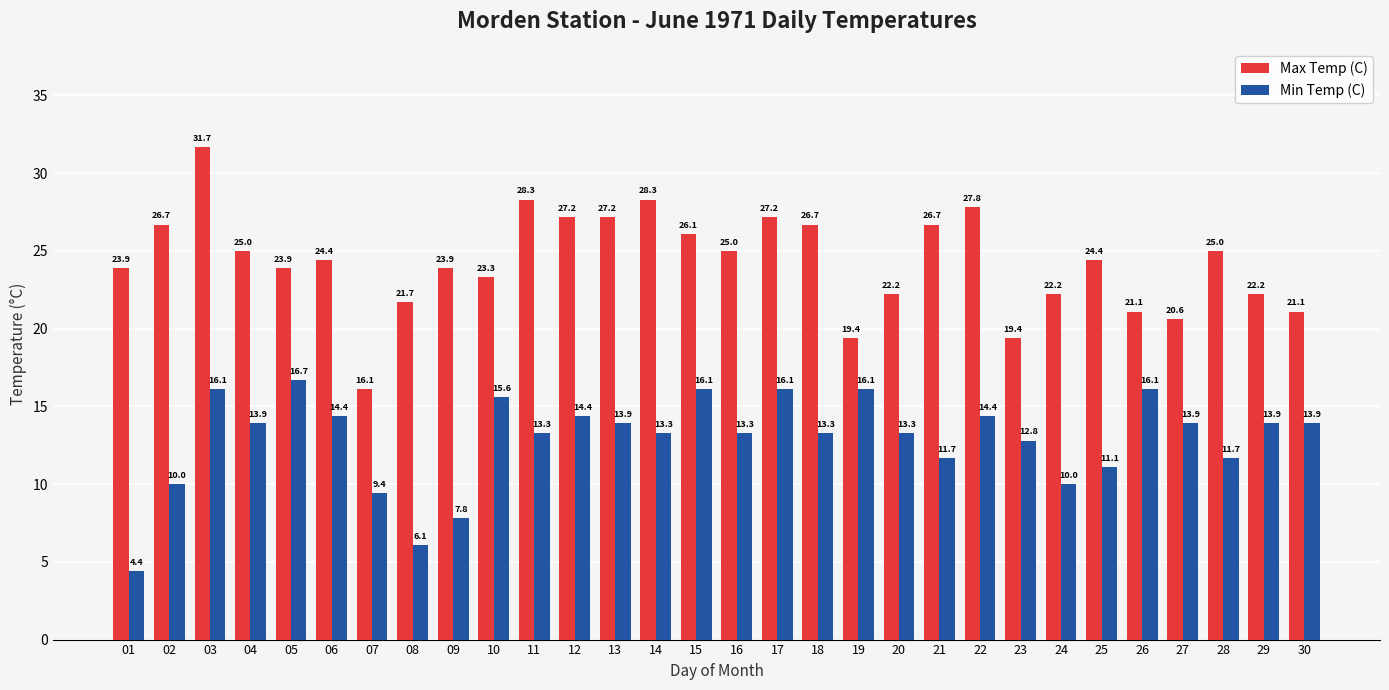

At which category does the chart reach its minimum across all series?

01